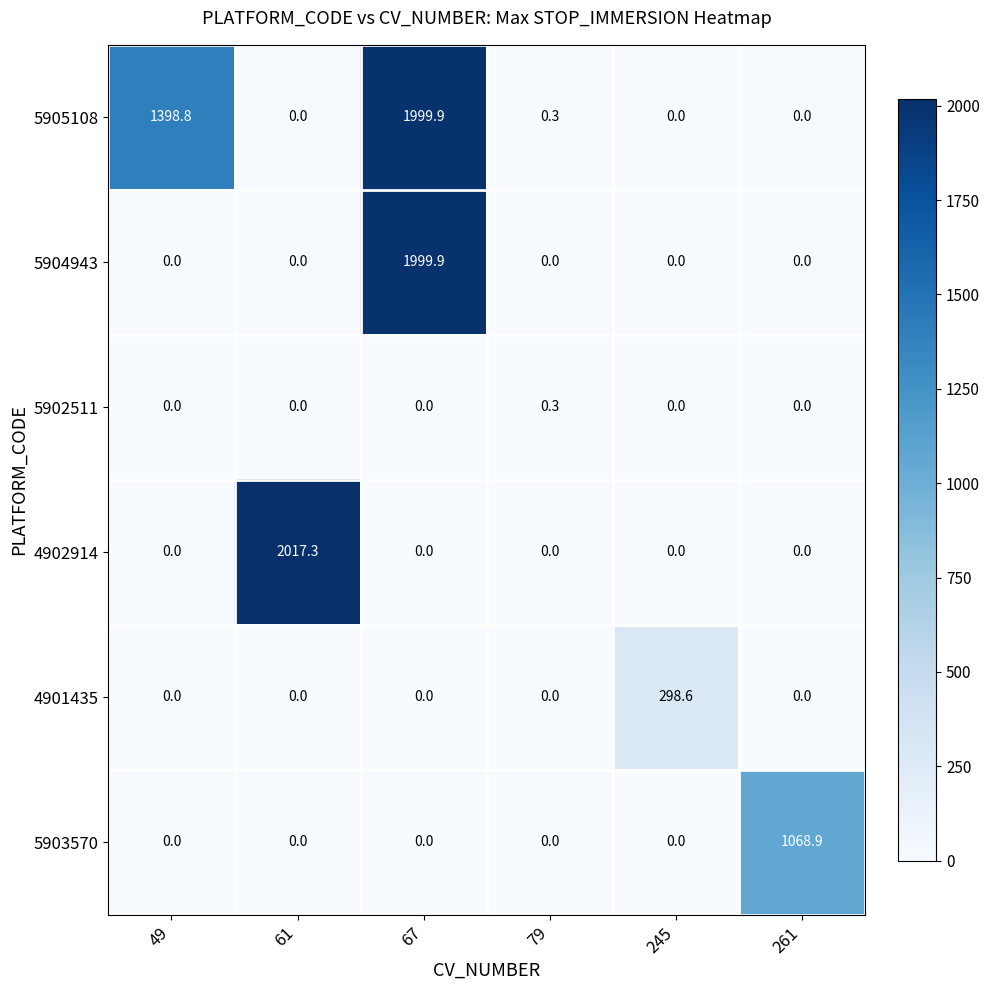

What is the spread (max minus min) of values at 245?

298.6